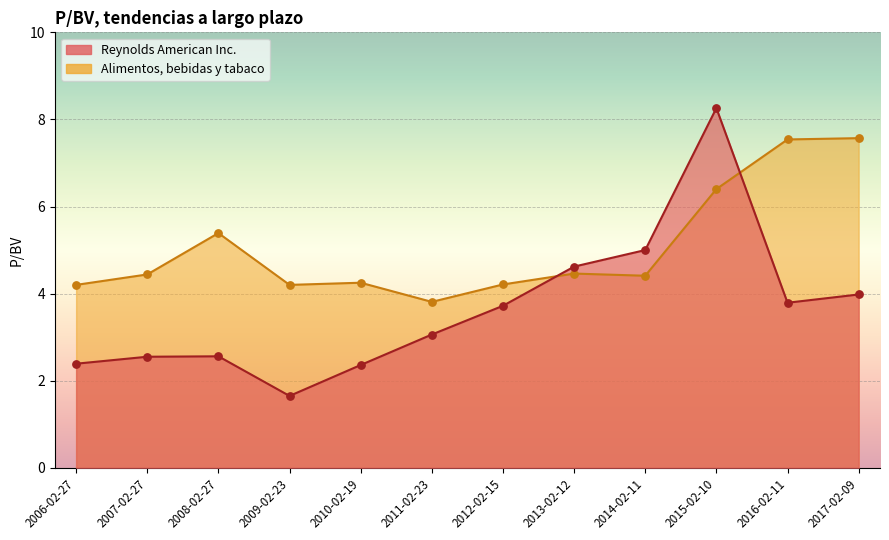

Which series reaches the minimum Y coordinate?

Reynolds American Inc.